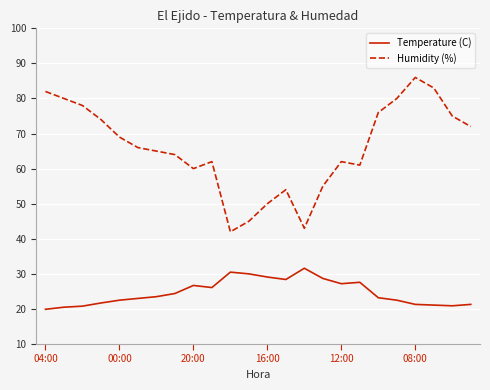

What is the maximum value shown in the chart?

86.0